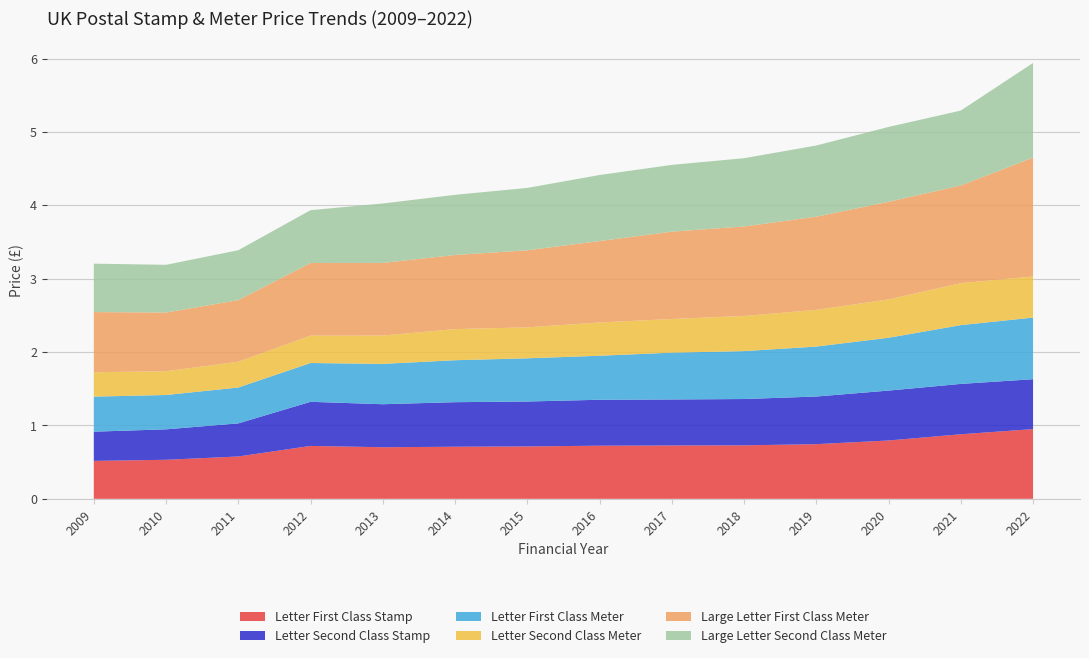

Reading right to left, list all the values displayed in this chart.

Letter First Class Stamp: 0.9	0.9	0.8	0.7	0.7	0.7	0.7	0.7	0.7	0.7	0.7	0.6	0.5	0.5
Letter Second Class Stamp: 0.7	0.7	0.7	0.6	0.6	0.6	0.6	0.6	0.6	0.6	0.6	0.5	0.4	0.4
Letter First Class Meter: 0.8	0.8	0.7	0.7	0.7	0.6	0.6	0.6	0.6	0.6	0.5	0.5	0.5	0.5
Letter Second Class Meter: 0.6	0.6	0.5	0.5	0.5	0.5	0.5	0.4	0.4	0.4	0.4	0.4	0.3	0.3
Large Letter First Class Meter: 1.6	1.3	1.3	1.3	1.2	1.2	1.1	1.1	1.0	1.0	1.0	0.8	0.8	0.8
Large Letter Second Class Meter: 1.3	1.0	1.0	1.0	0.9	0.9	0.9	0.8	0.8	0.8	0.7	0.7	0.7	0.7